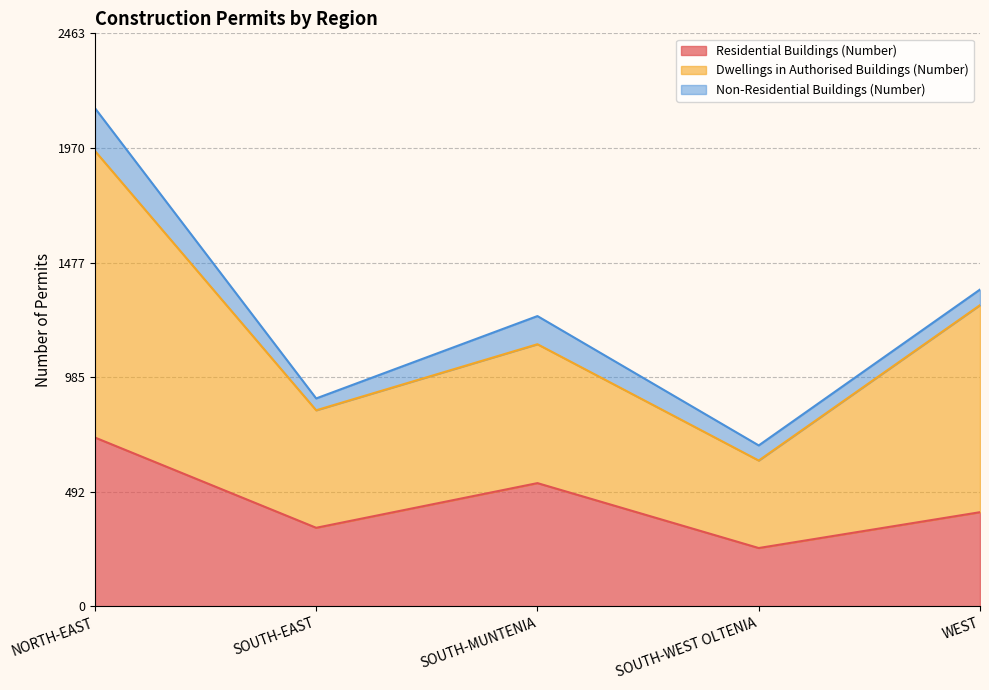

Which has a higher value, WEST or SOUTH-EAST?

WEST